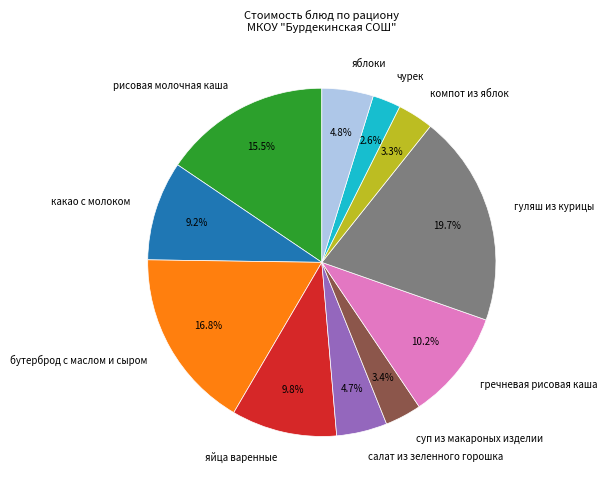

Combined, do салат из зеленного горошка and рисовая молочная каша account for over 50%?

No